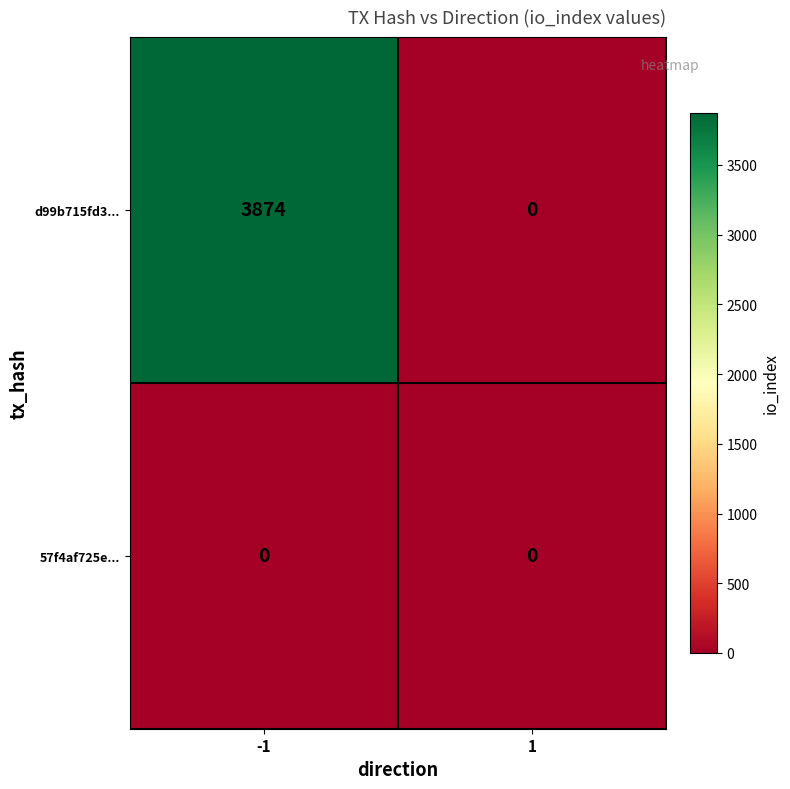

What is the average value of the d99b715fd3... series?

1937